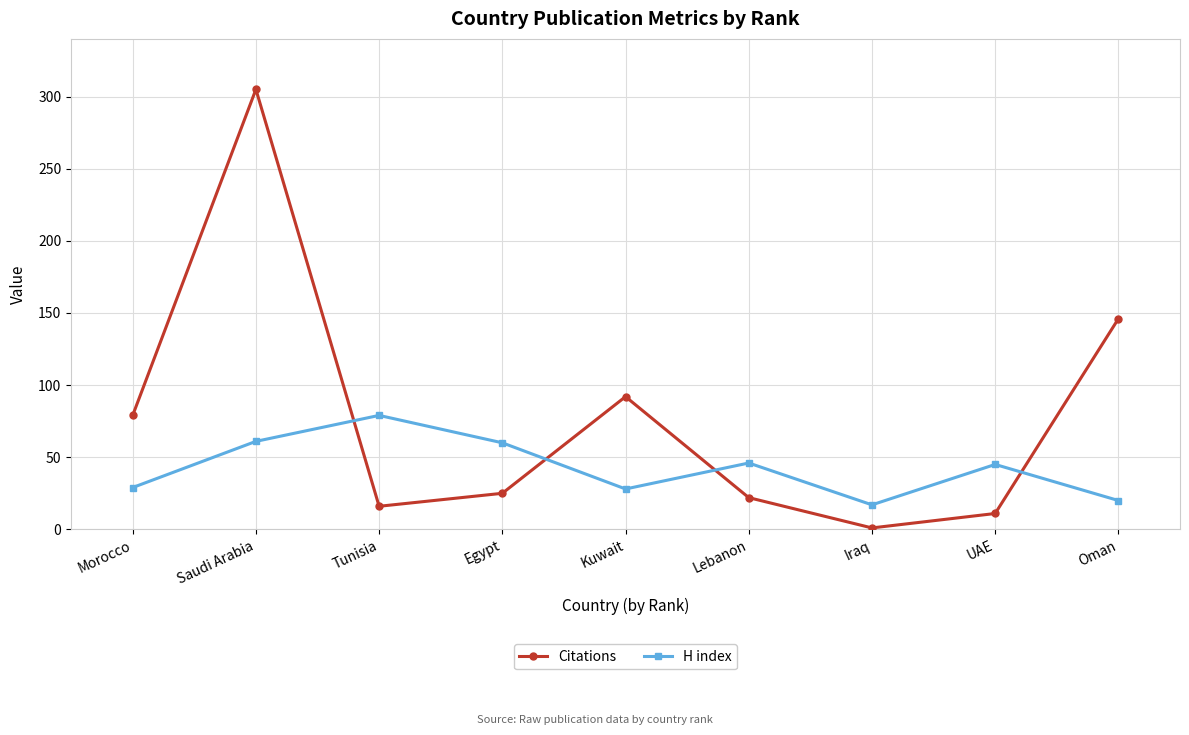

At which label does H index reach its minimum?

Iraq